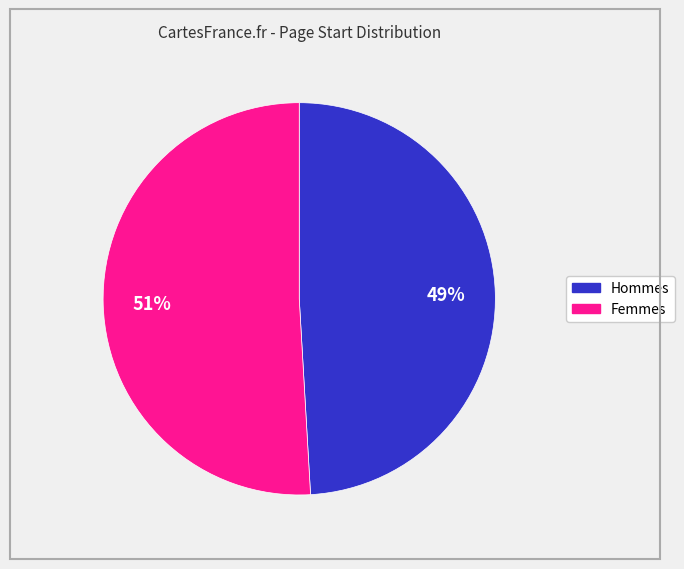

To the nearest percent, what is the difference between the largest and smallest slice percentages?

2%